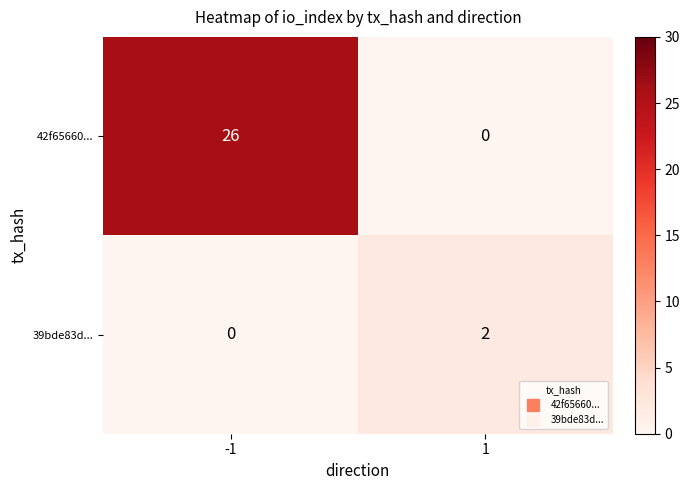

What is the difference between the 42f65660... values at 1 and -1?

26